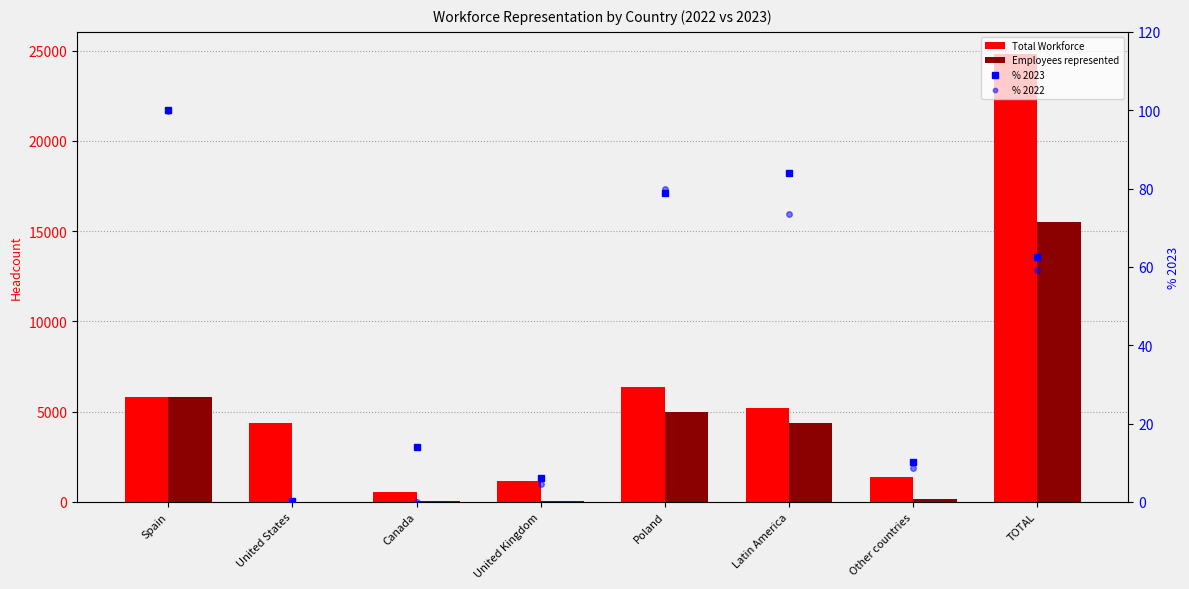

Which series has the largest total across all categories?

Total Workforce